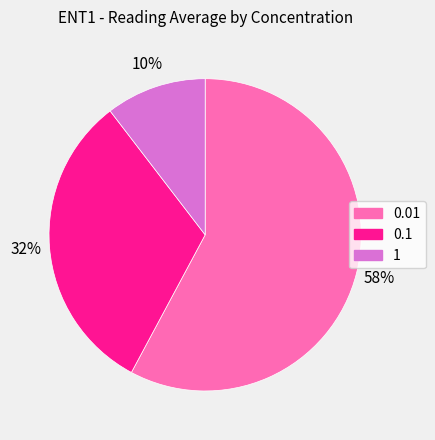

To the nearest percent, what percentage of the pie is 1?

10%